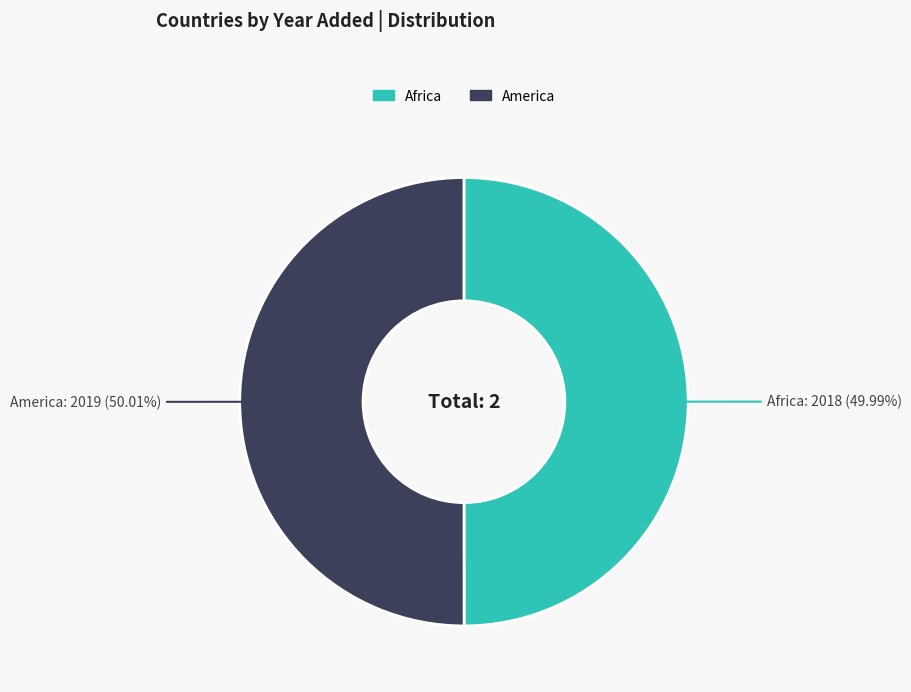

What percentage is the Africa slice, to the nearest percent?

50%